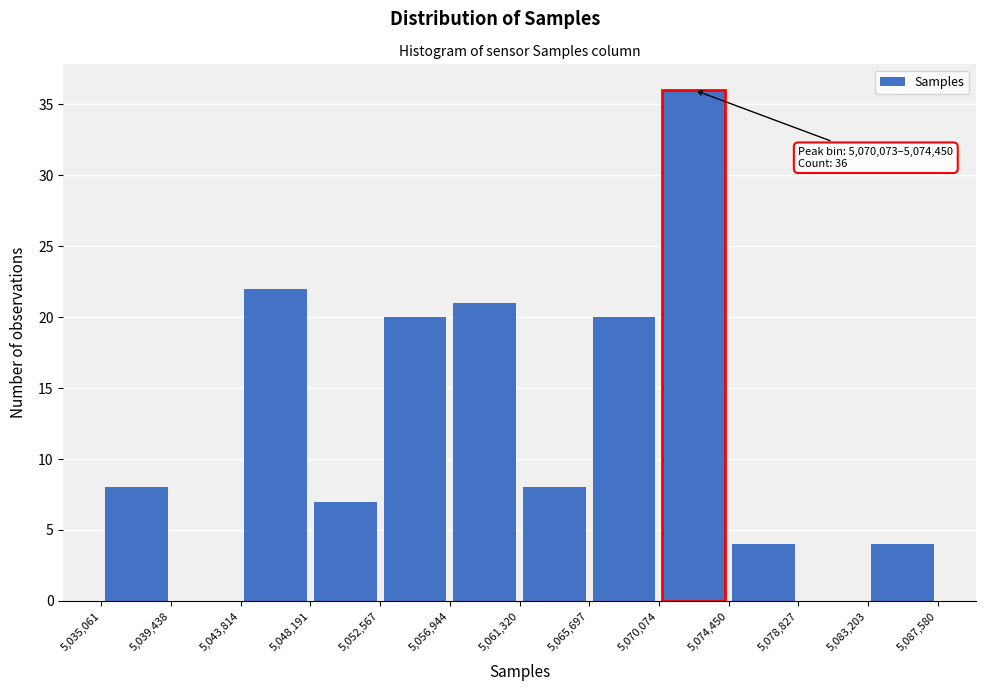

Which range on the x-axis has the tallest bar?

5,070,074 to 5,074,450